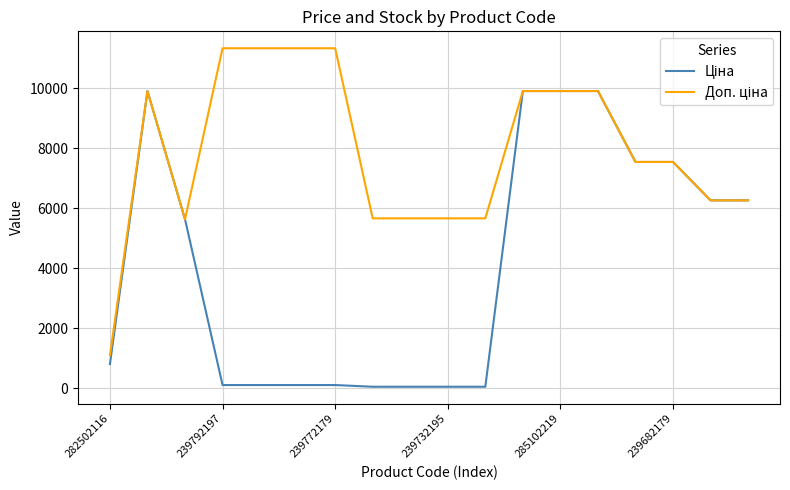

Does the chart have visible grid lines?

Yes